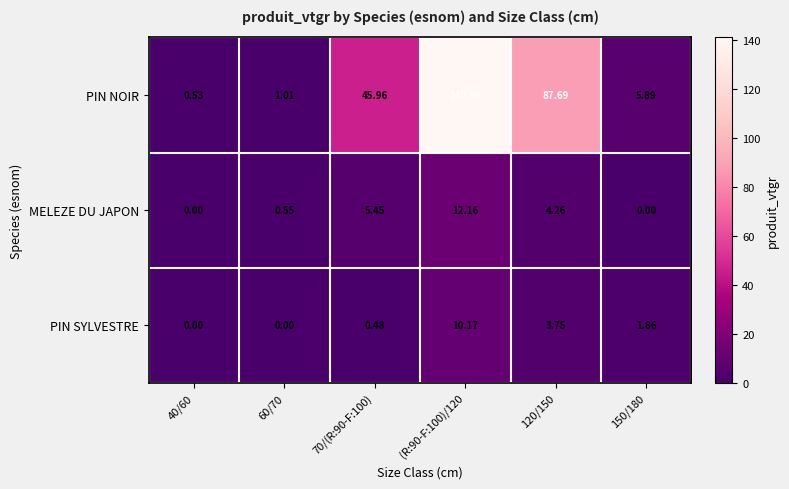

Rank the series at 150/180 from highest to lowest value.

PIN NOIR, PIN SYLVESTRE, MELEZE DU JAPON